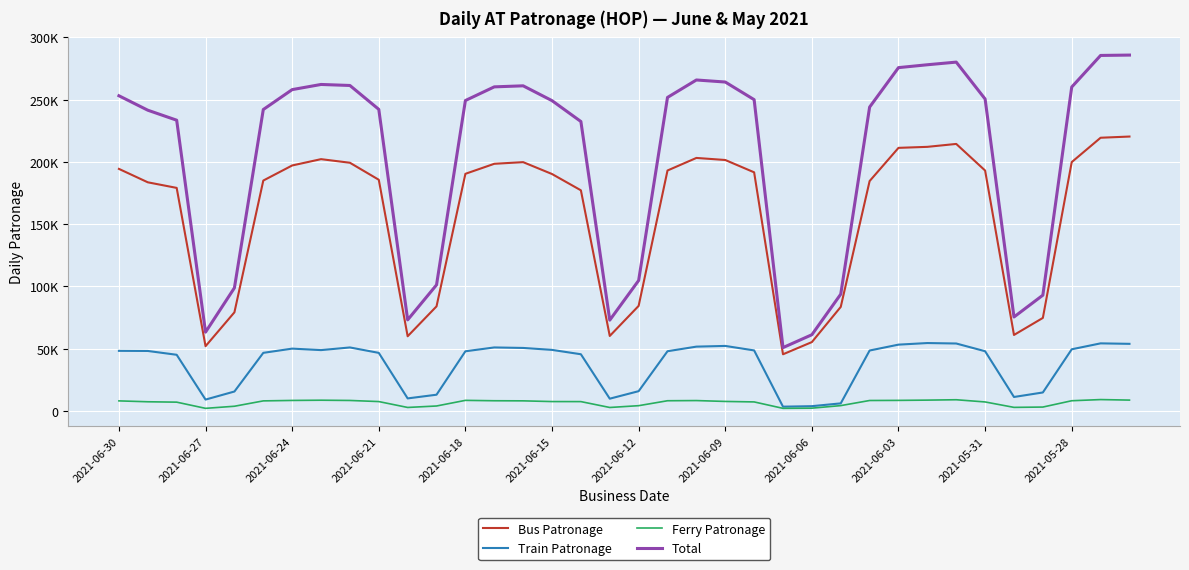

What is the difference between the maximum and minimum values in the Total series?

235027